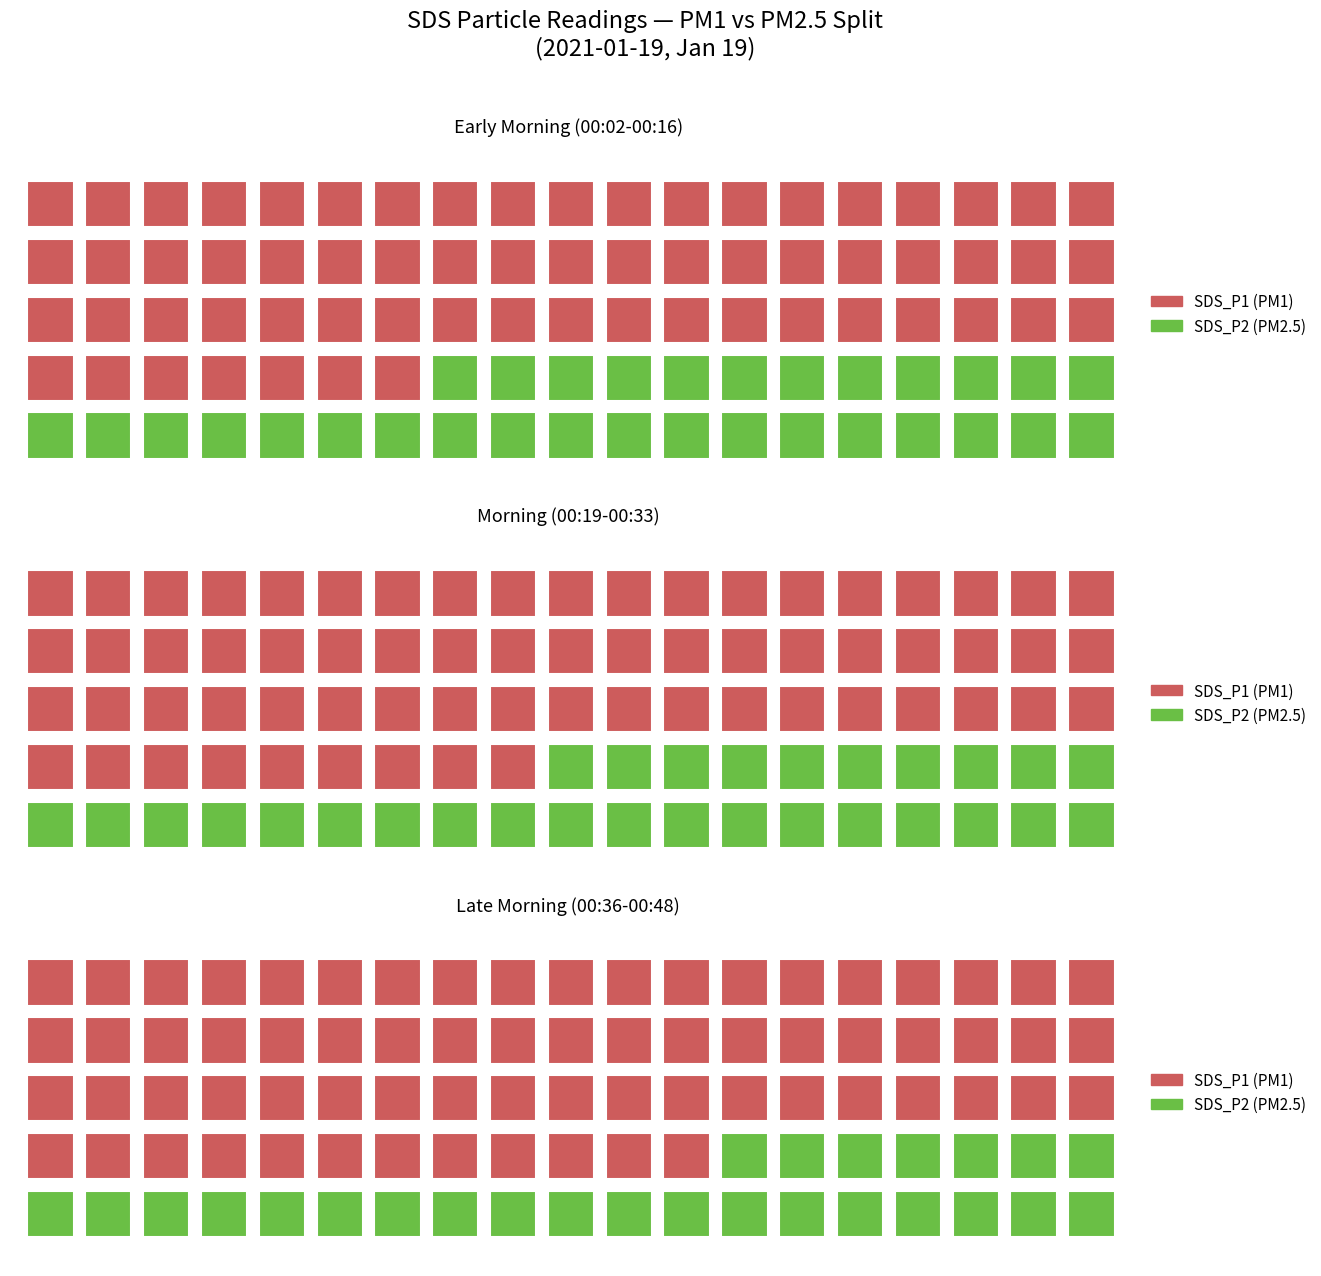

Is the value of SDS_P1 at 00:02 greater than the value of SDS_P2 at 00:14?

Yes